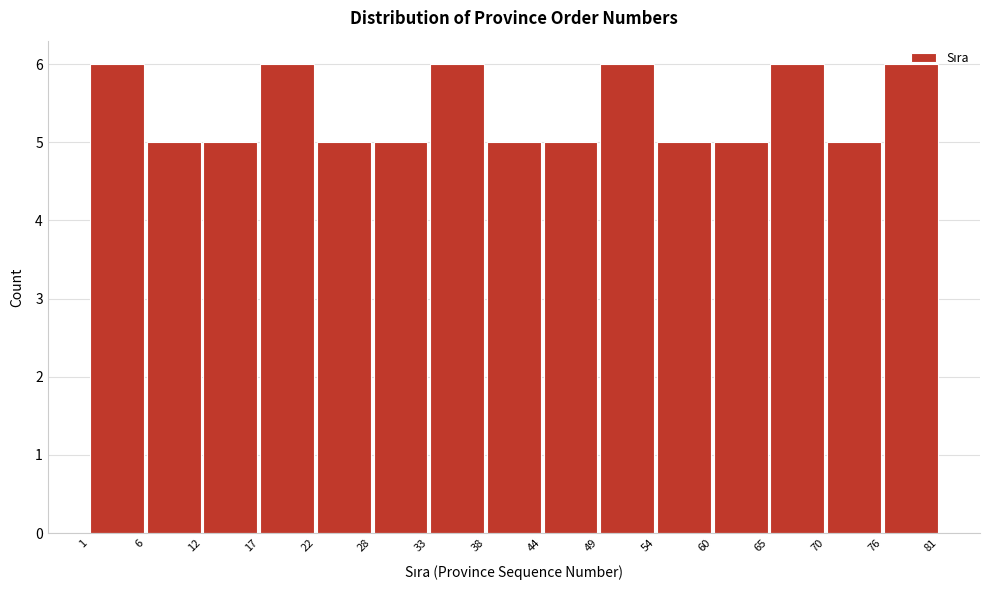

Reading left to right, transcribe this chart: for each bar, give the range it covers on the x-axis and its height. The values are not printed on the chart, so give them approximately, as read against the axis.

1 to 6: 6
6 to 12: 5
12 to 17: 5
17 to 22: 6
22 to 28: 5
28 to 33: 5
33 to 38: 6
38 to 44: 5
44 to 49: 5
49 to 54: 6
54 to 60: 5
60 to 65: 5
65 to 70: 6
70 to 76: 5
76 to 81: 6